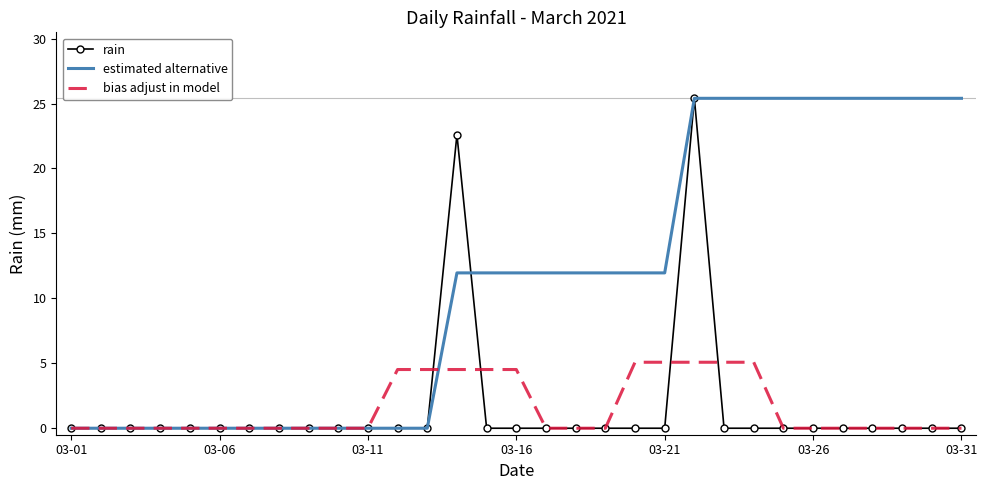

Which series has the largest total across all categories?

estimated alternative